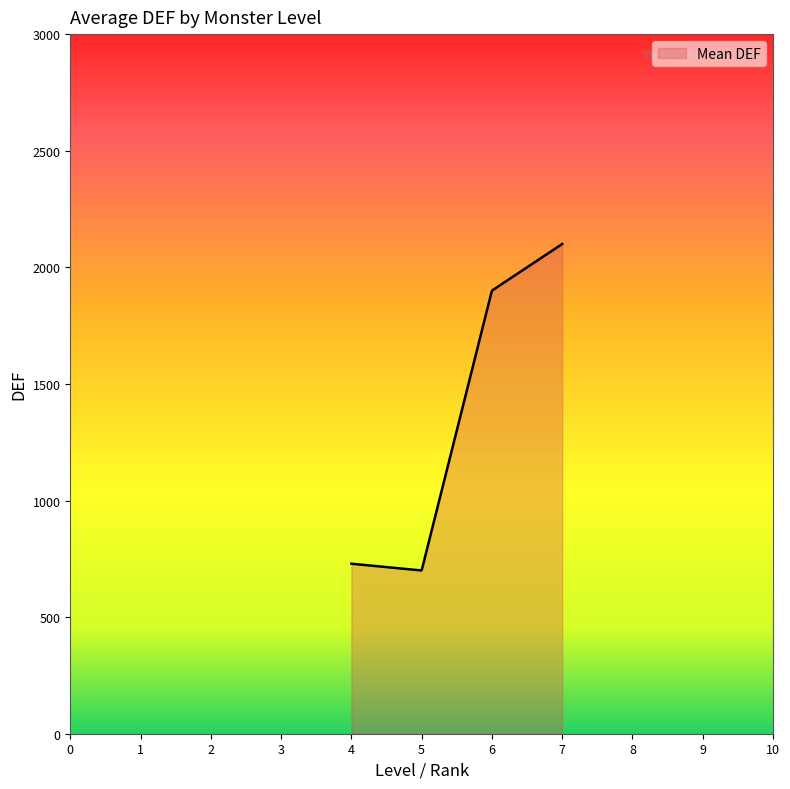

What is the maximum value shown in the chart?

2100.0